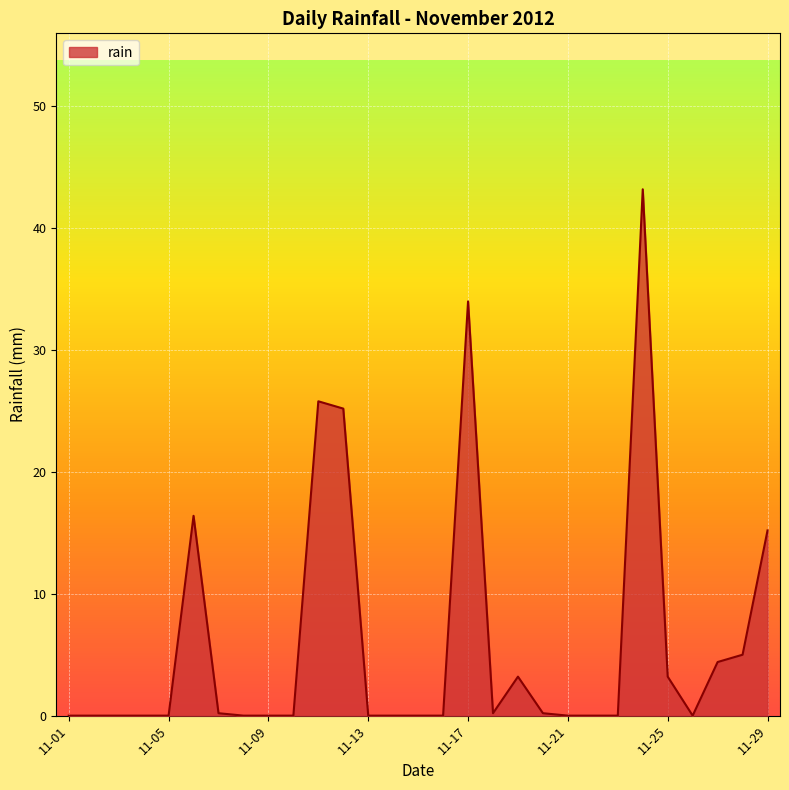

Count the number of categories in the chart.

29